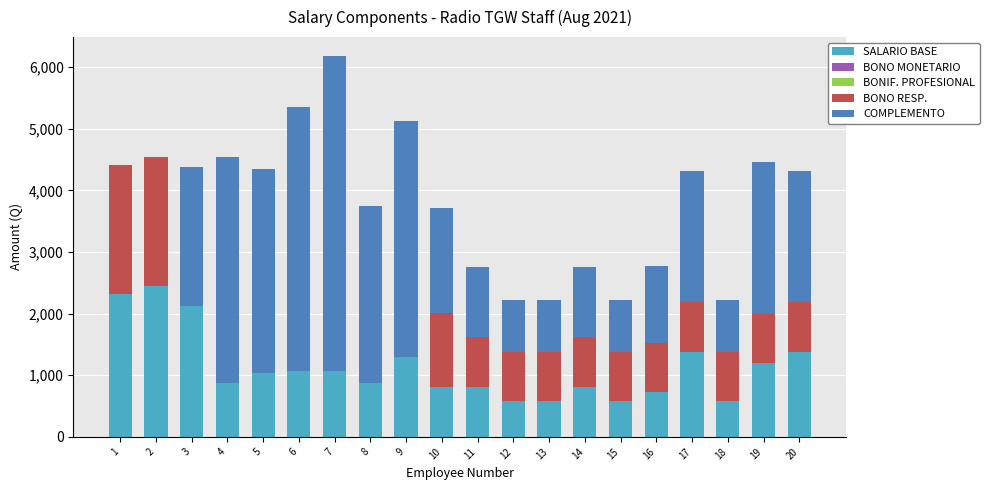

At which category is the sum across all series the highest?

7